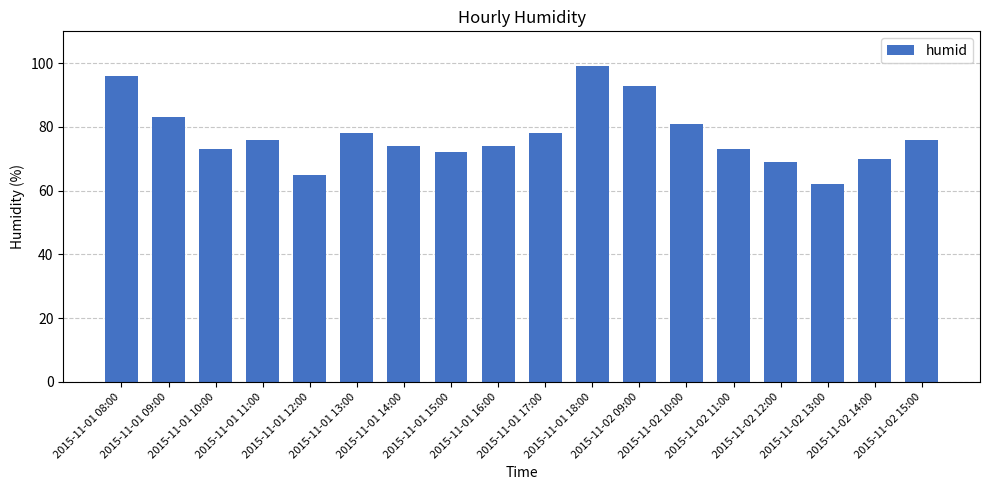

The chart shows a value of 70 at 2015-11-02 14:00. True or false?

True